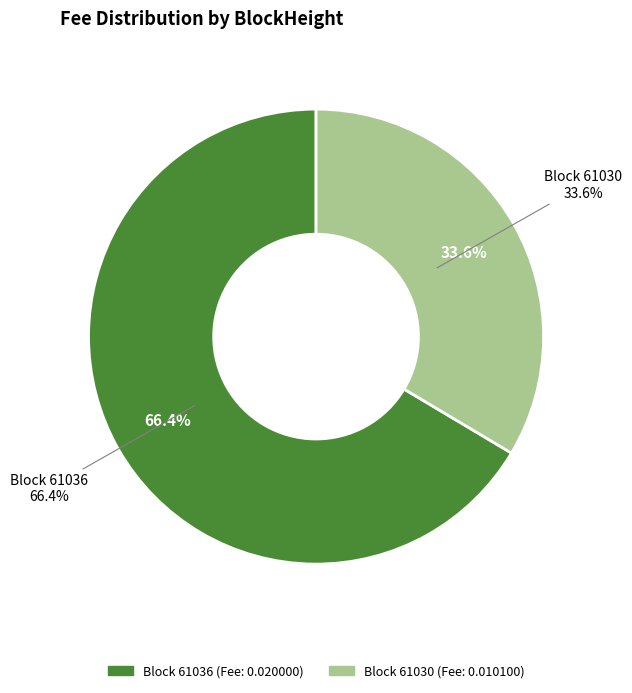

Is the sum of 61036 and 61030 greater than half?

Yes